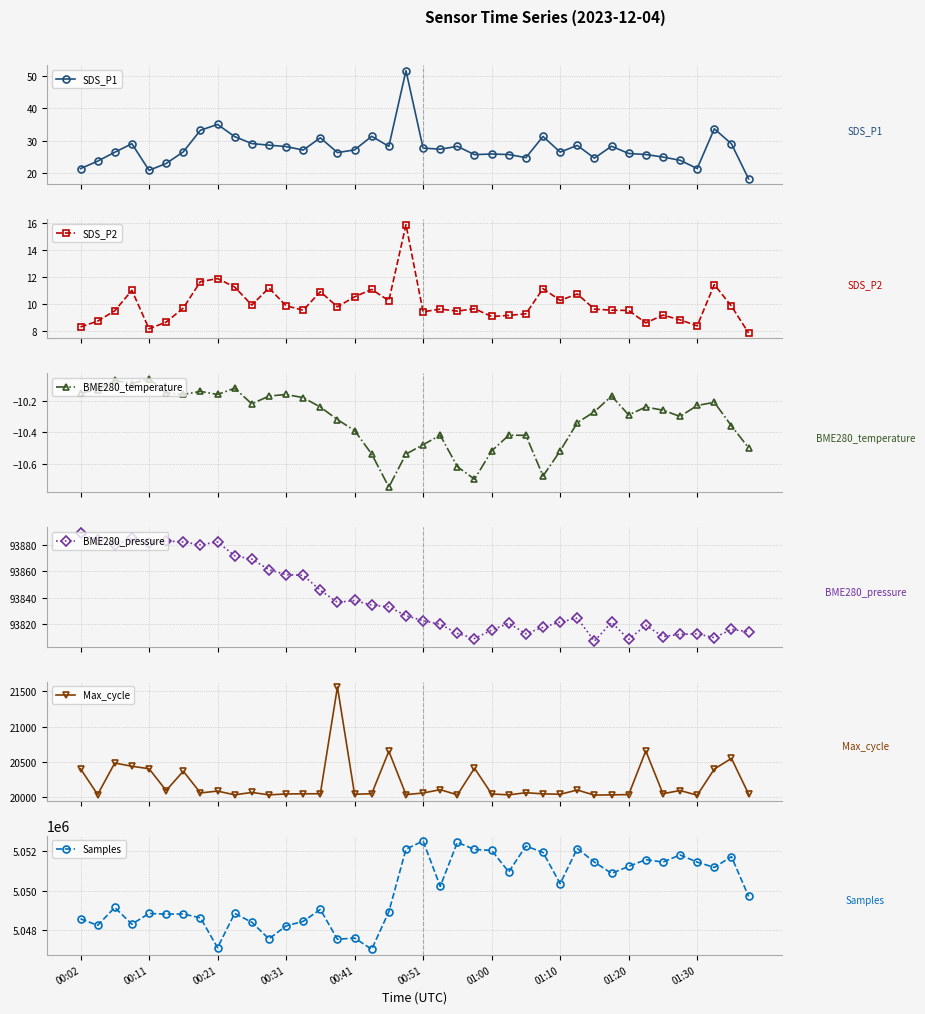

True or false: SDS_P1 has more than 2 interior local peaks.

True